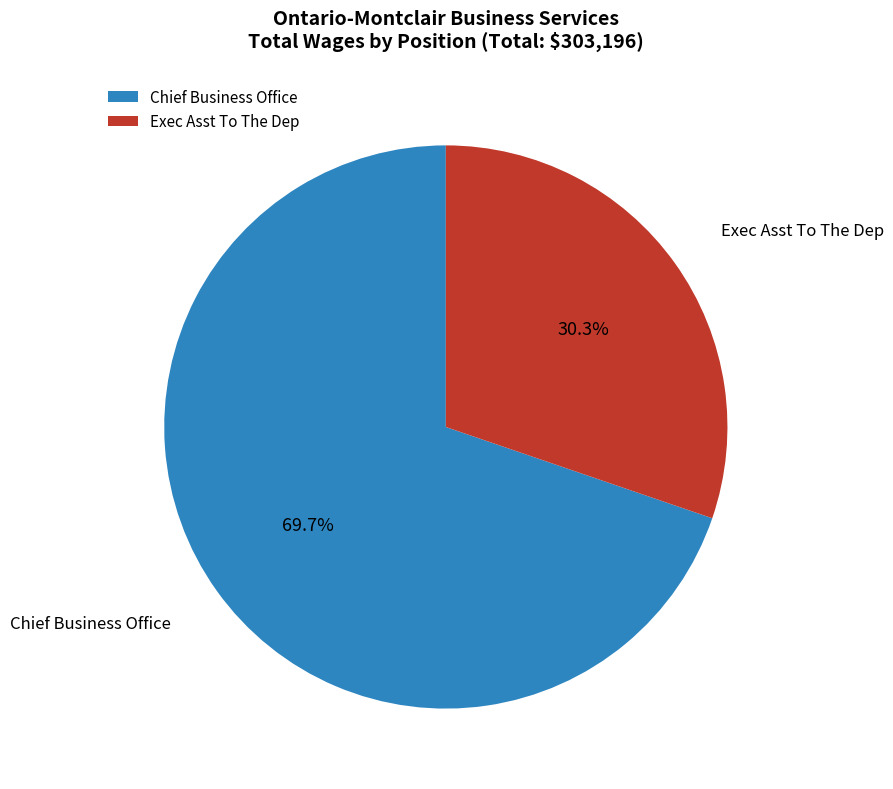

To the nearest percent, what is the difference between the largest and smallest slice percentages?

39%